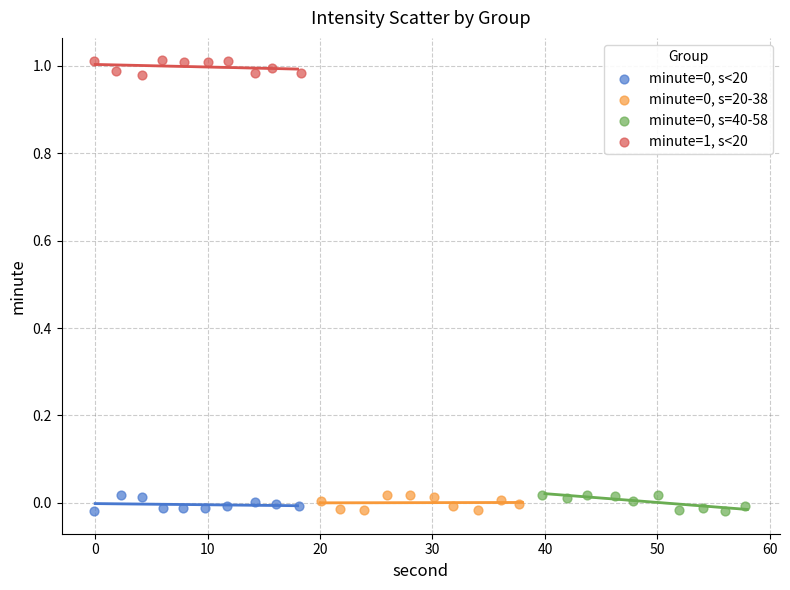

Which series reaches the maximum Y coordinate?

minute=1, s<20